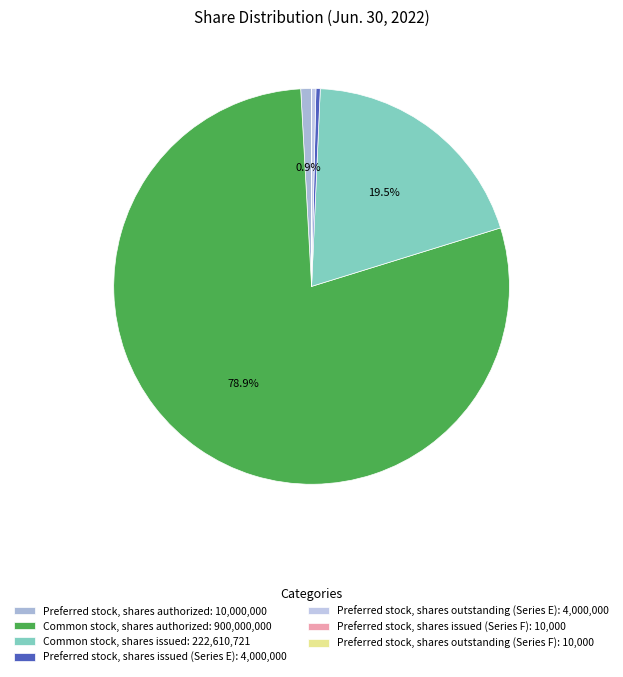

Is there a majority slice in this chart?

Yes